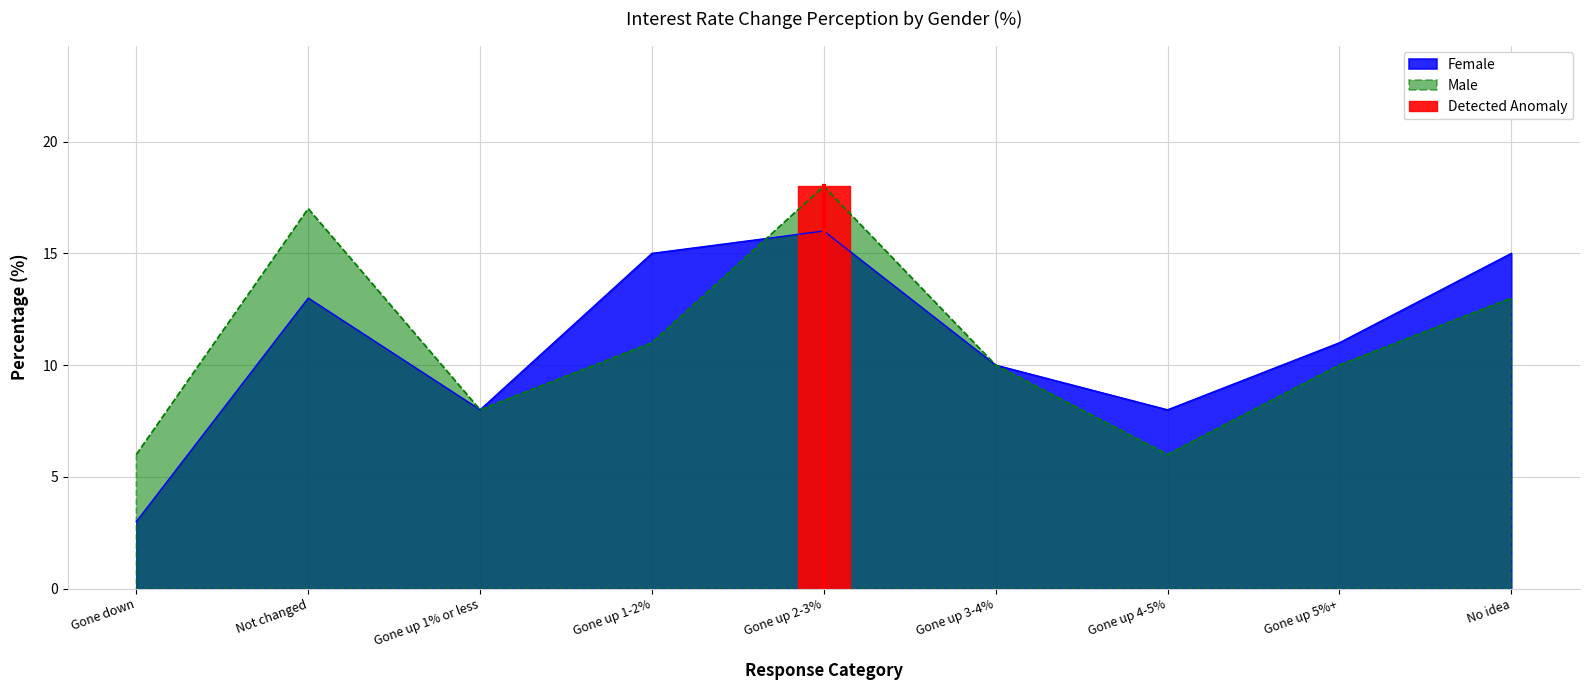

Reading right to left, extract all data points from this chart.

Female: No idea=15	Gone up 5%+=11	Gone up 4-5%=8	Gone up 3-4%=10	Gone up 2-3%=16	Gone up 1-2%=15	Gone up 1% or less=8	Not changed=13	Gone down=3
Male: No idea=13	Gone up 5%+=10	Gone up 4-5%=6	Gone up 3-4%=10	Gone up 2-3%=18	Gone up 1-2%=11	Gone up 1% or less=8	Not changed=17	Gone down=6